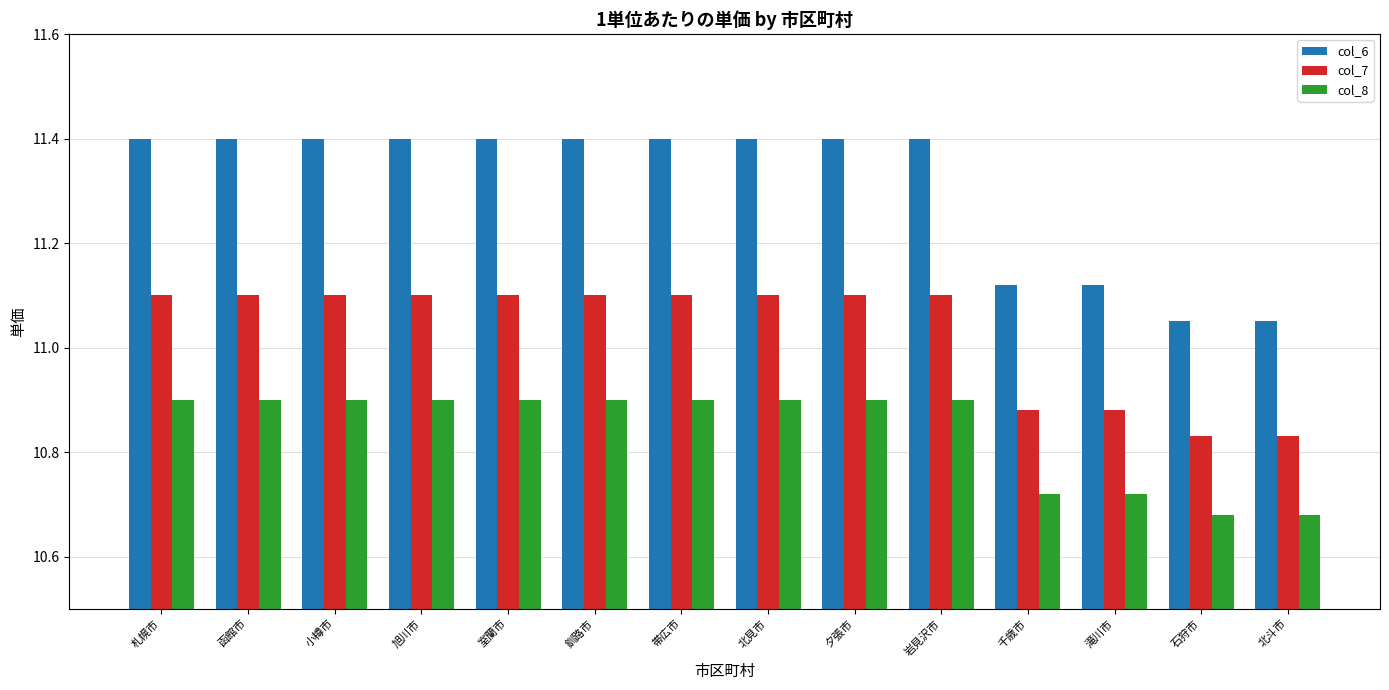

The value of col_6 at 旭川市 is 17.0. True or false?

False